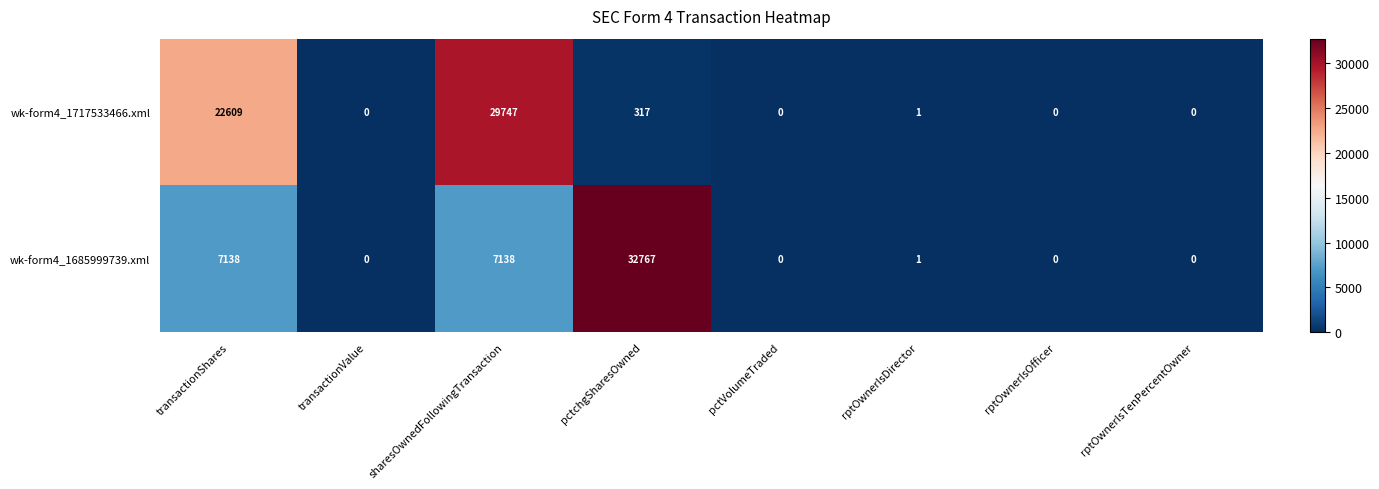

Which series has the largest total across all categories?

wk-form4_1717533466.xml